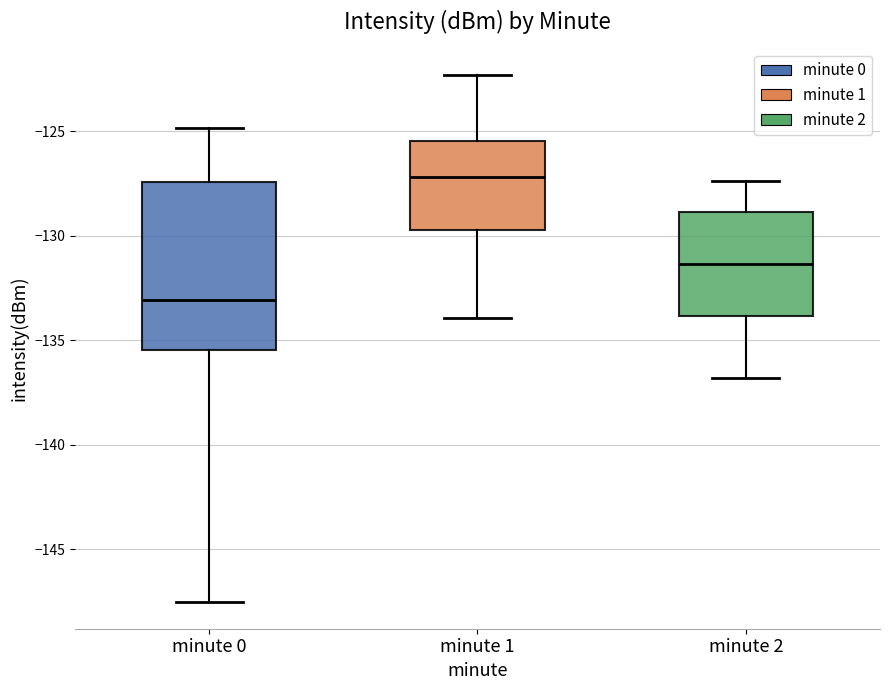

Where does the upper whisker of the box for minute 2 end on the y-axis? The values are not printed on the chart, so give them approximately, as read against the axis.

-127.5